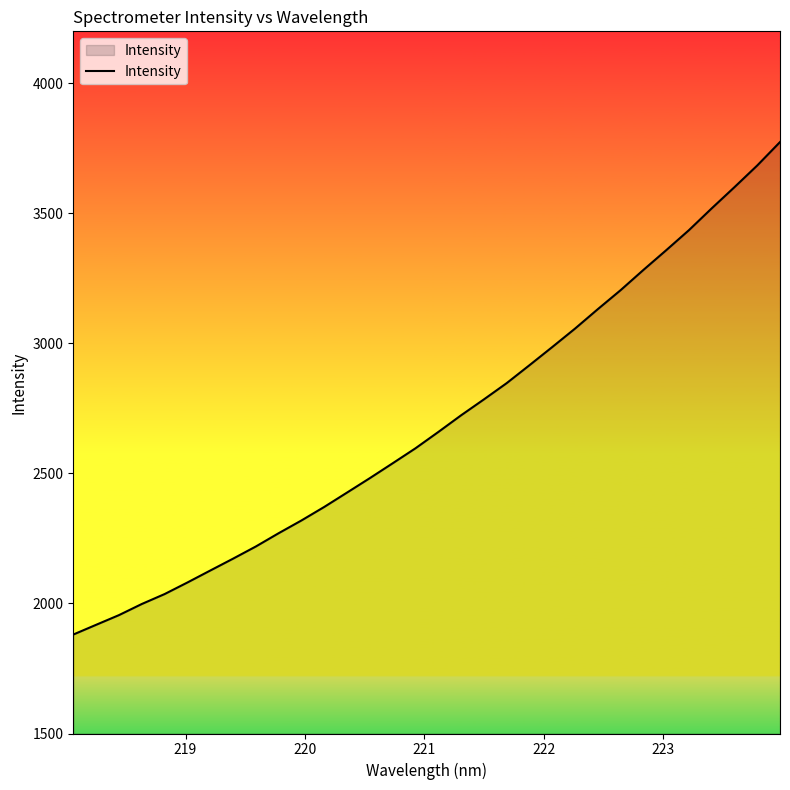

How many lines are shown in the chart?

1